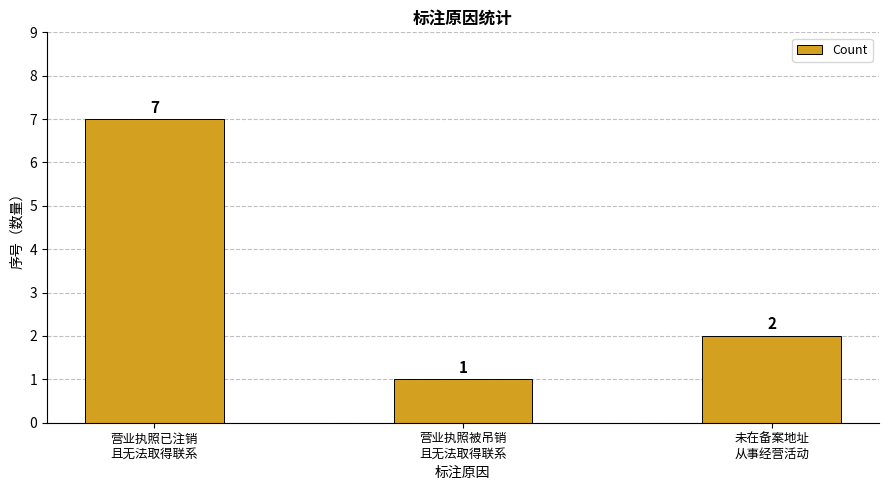

What is the difference between the maximum and minimum values?

6